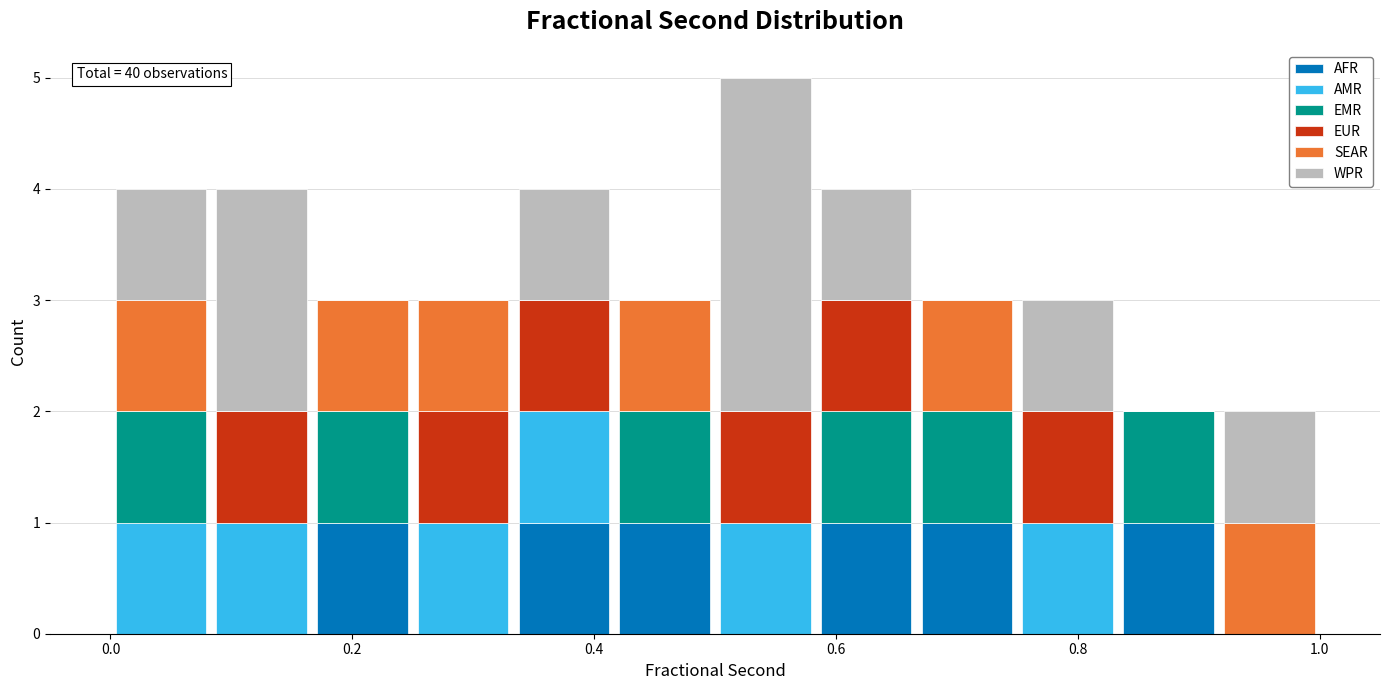

Which range on the x-axis has the tallest stacked bar (by total height)?

0.50 to 0.58